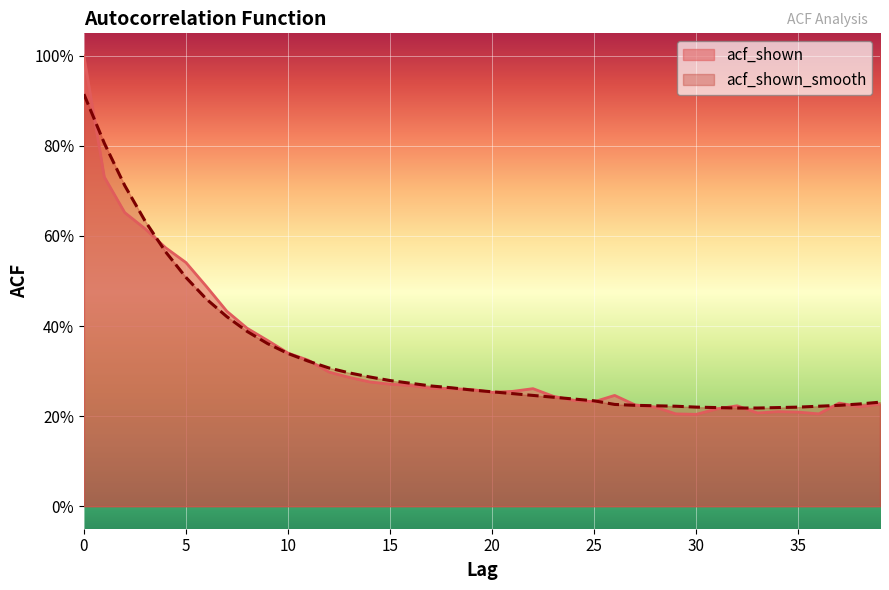

Reading right to left, list all the values displayed in this chart.

acf_shown: 0.2	0.2	0.2	0.2	0.2	0.2	0.2	0.2	0.2	0.2	0.2	0.2	0.2	0.2	0.2	0.2	0.2	0.3	0.3	0.3	0.3	0.3	0.3	0.3	0.3	0.3	0.3	0.3	0.3	0.3	0.4	0.4	0.4	0.5	0.5	0.6	0.6	0.7	0.7	1.0
acf_shown_smooth: 0.2	0.2	0.2	0.2	0.2	0.2	0.2	0.2	0.2	0.2	0.2	0.2	0.2	0.2	0.2	0.2	0.2	0.2	0.2	0.3	0.3	0.3	0.3	0.3	0.3	0.3	0.3	0.3	0.3	0.3	0.4	0.4	0.4	0.5	0.5	0.6	0.6	0.7	0.8	0.9